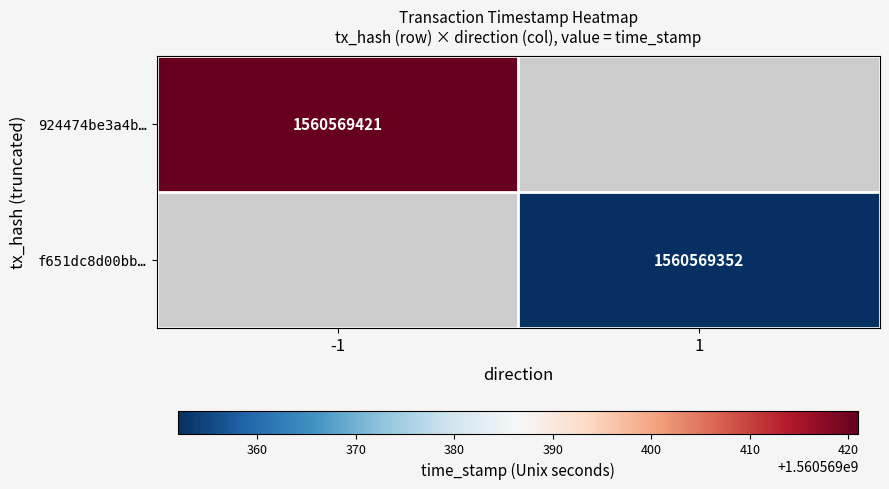

What is the total value across all series at time_stamp?

3121138773